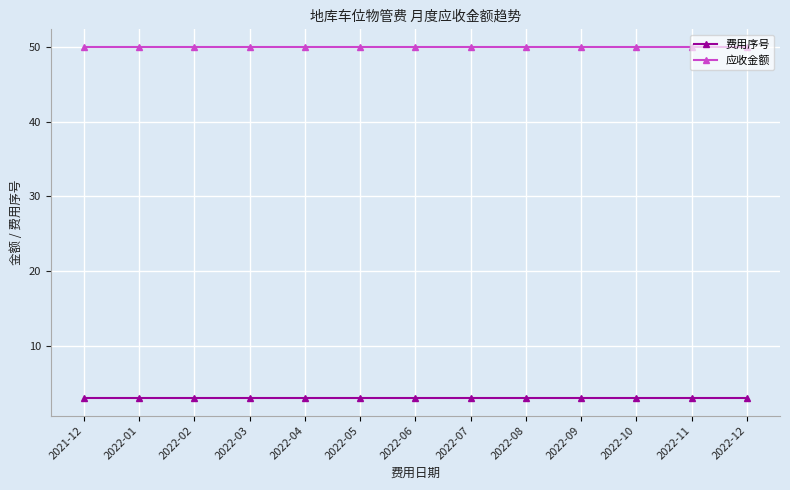

What is the total value across all series at 2022-12?

53